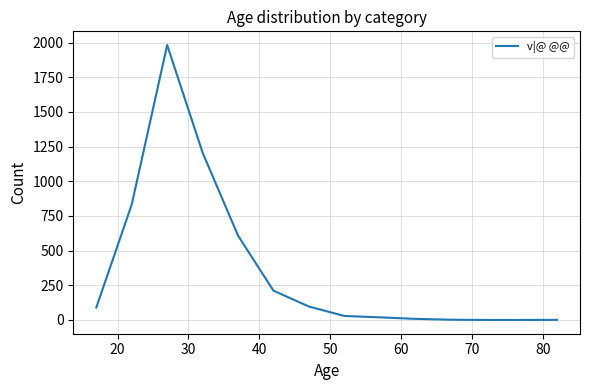

What is the difference between the maximum and minimum values?

1982